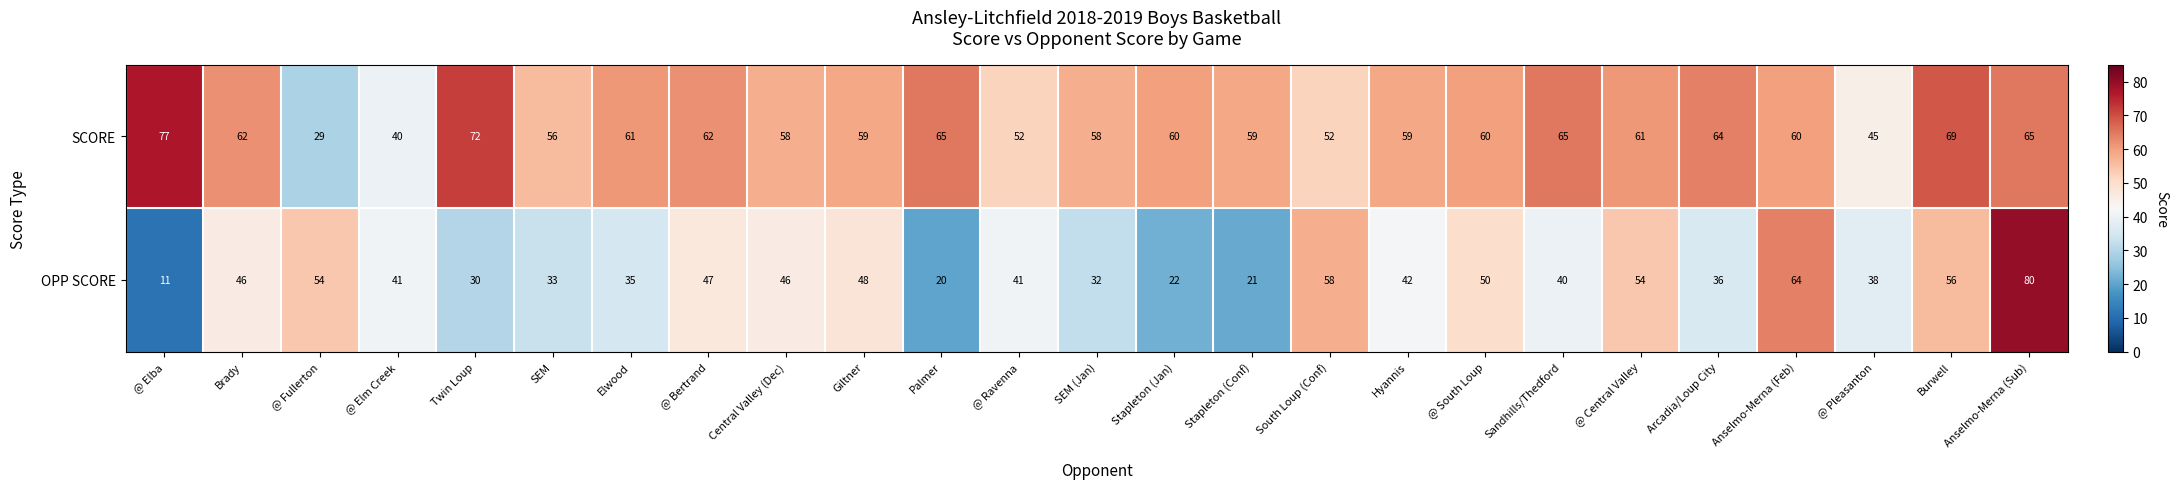

Which series has the largest total across all categories?

SCORE